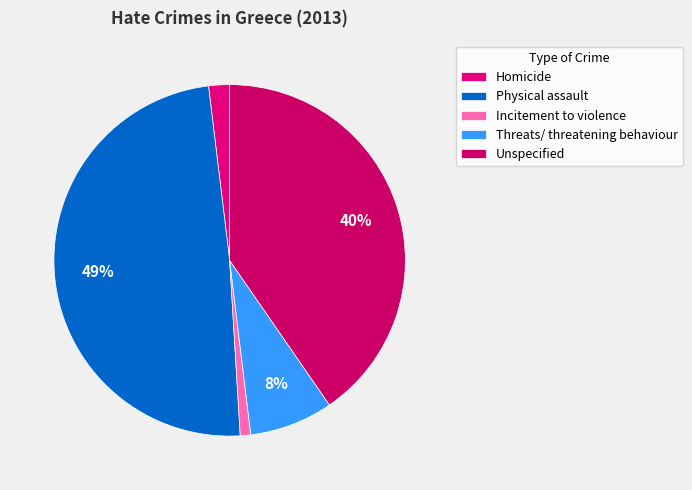

True or false: Threats/ threatening behaviour accounts for 13% of the total.

False